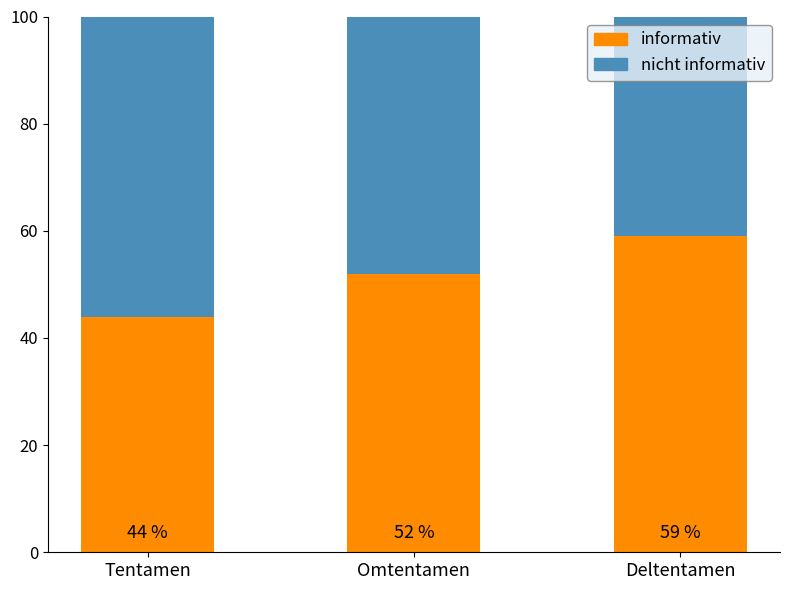

What is the total value across all series at Deltentamen?

100